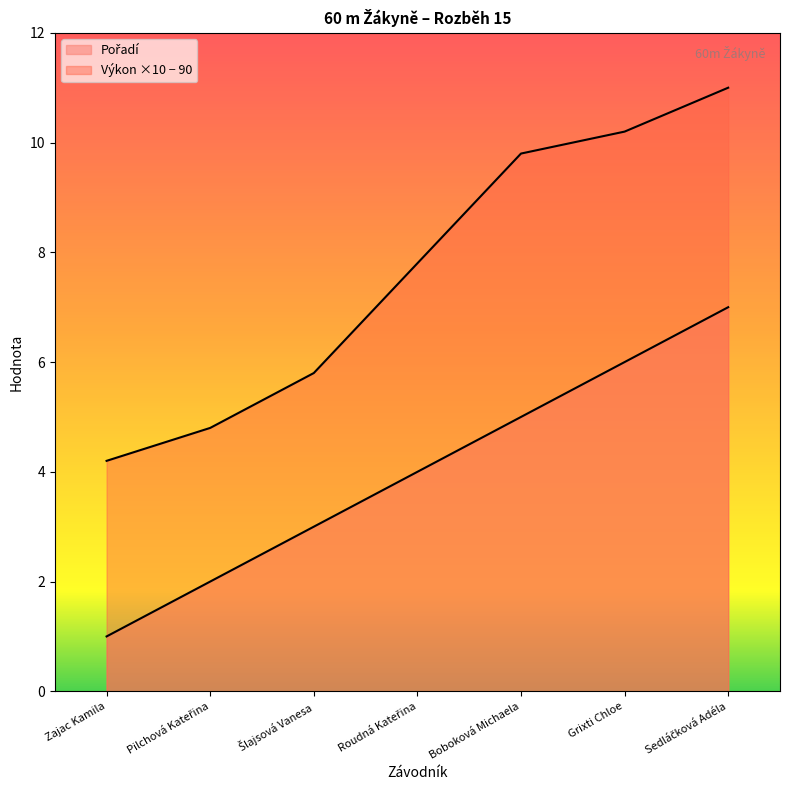

What is the label of the 6th point from the left?

Grixti Chloe